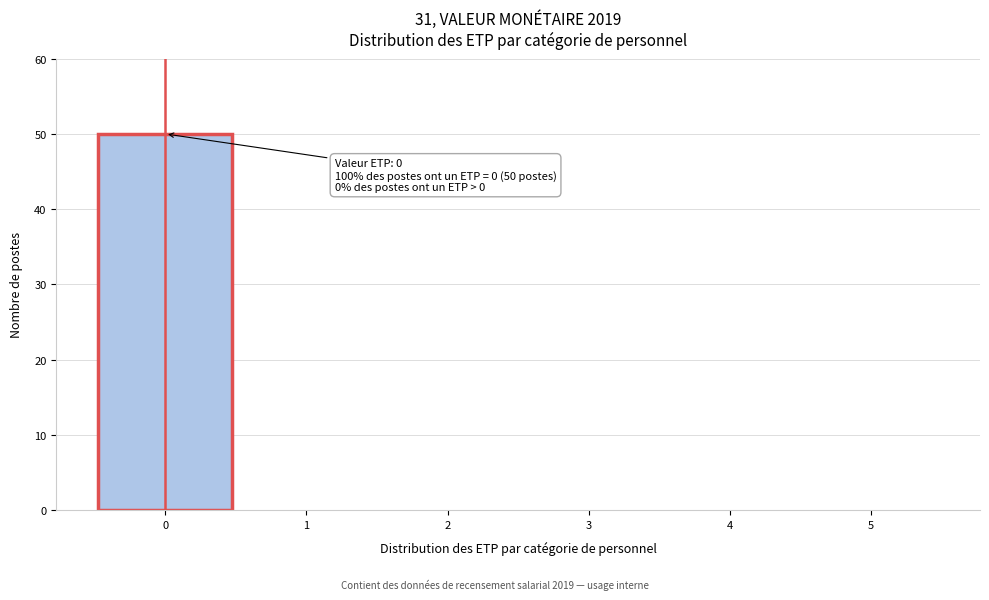

Over which range of the x-axis is the bar tallest?

-0.5 to 0.5